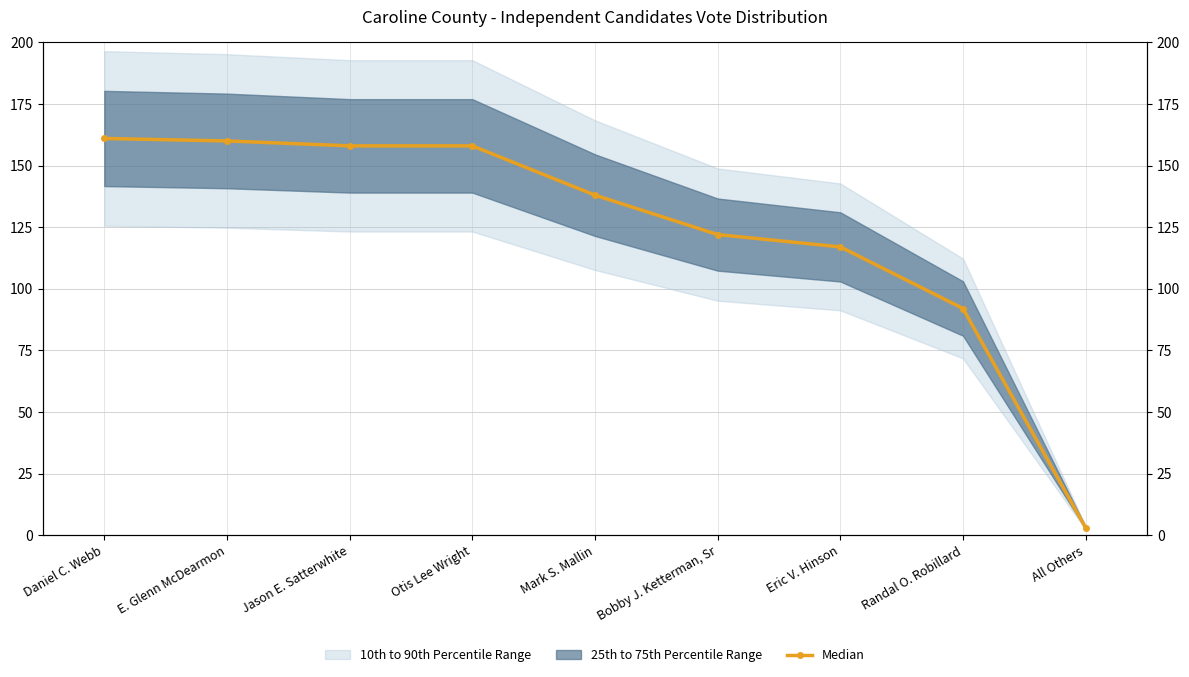

What is the greatest value displayed?

161